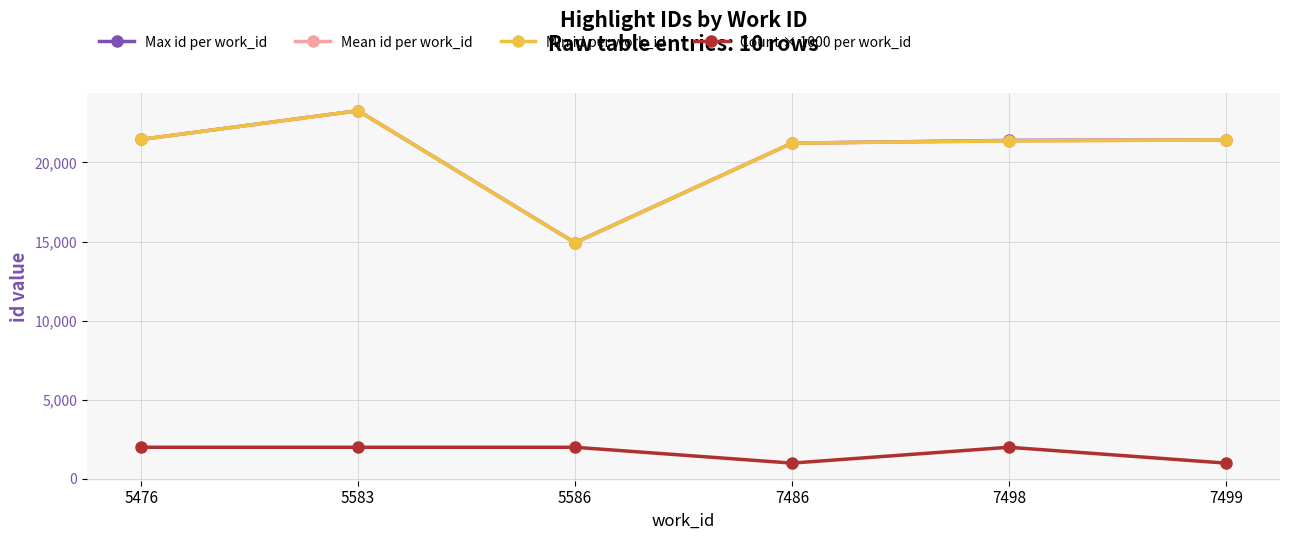

What is the minimum value for Count × 1000 per work_id?

1000.0